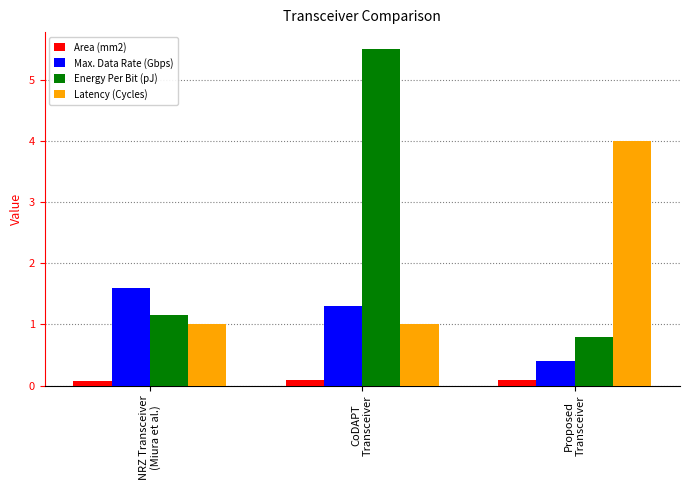

What is the label of the 3rd bar from the left?

Proposed
Transceiver